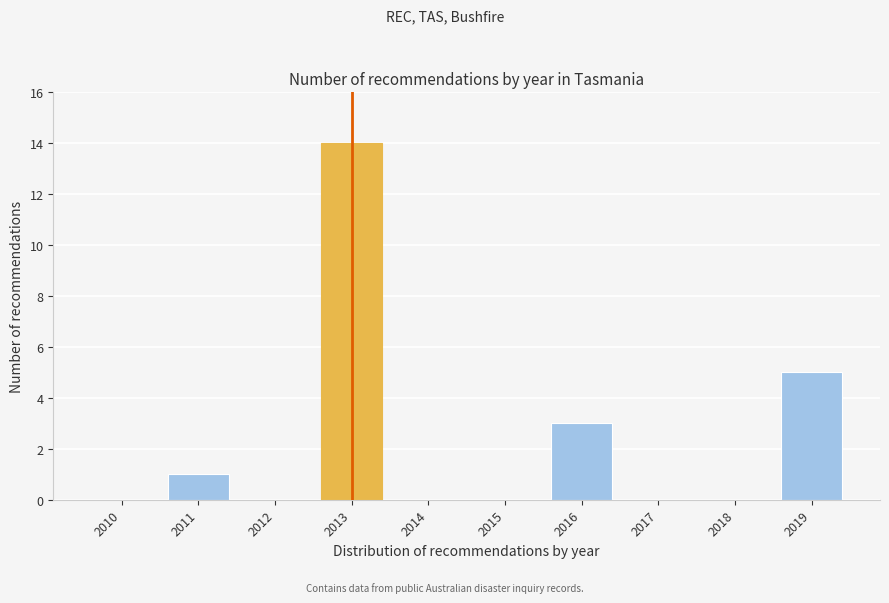

Reading right to left, list all the values displayed in this chart.

2019=5	2018=0	2017=0	2016=3	2015=0	2014=0	2013=14	2012=0	2011=1	2010=0